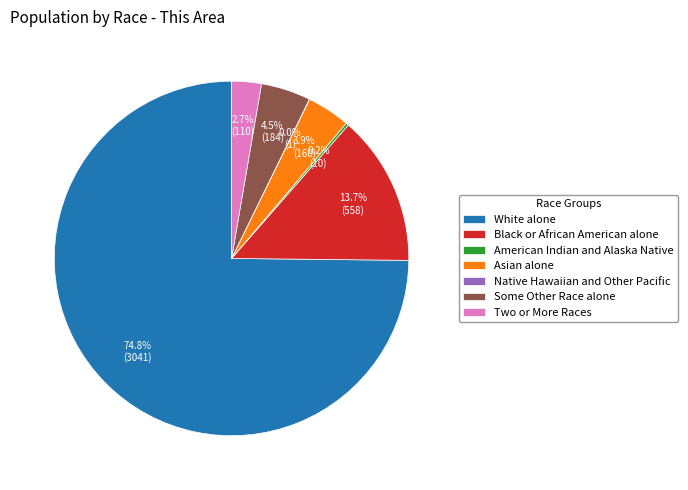

What portion of the pie excludes Black or African American alone?

86.3%